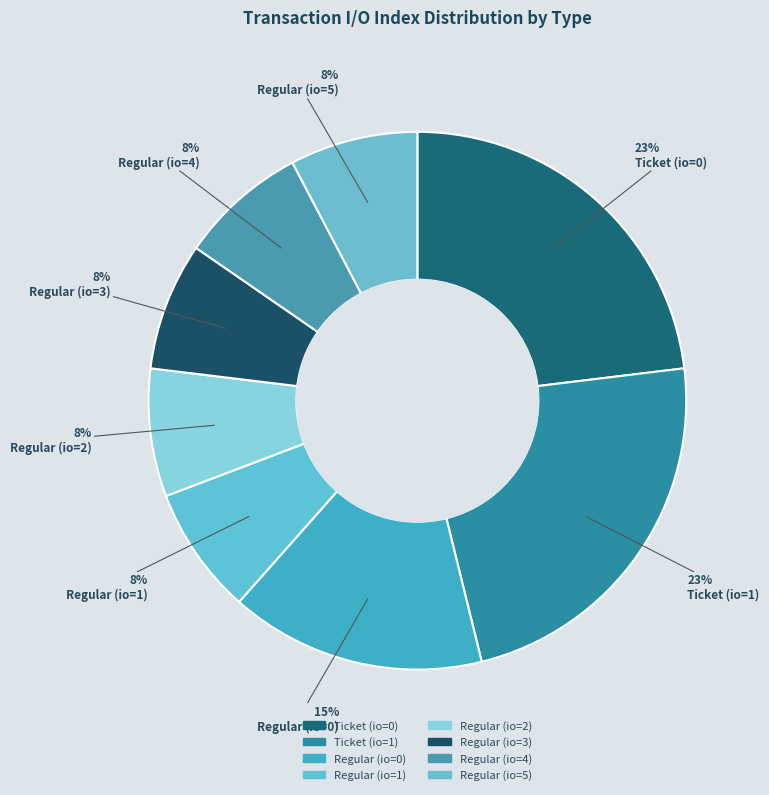

To the nearest percent, what is the average slice percentage?

12%